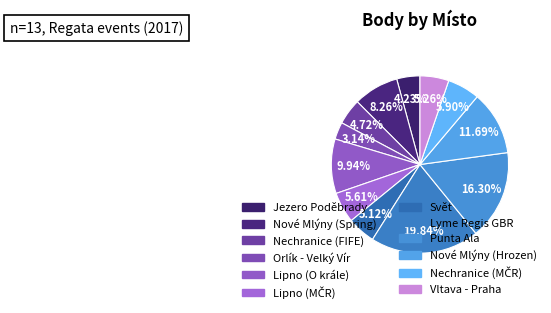

Rank the categories by value from highest to lowest.

Lyme Regis GBR, Punta Ala, Nové Mlýny (Hrozen), Lipno (O krále), Nové Mlýny (Spring), Nechranice (MČR), Lipno (MČR), Vltava - Praha, Svět, Nechranice (FIFE), Jezero Poděbrady, Orlík - Velký Vír, Rozkoš